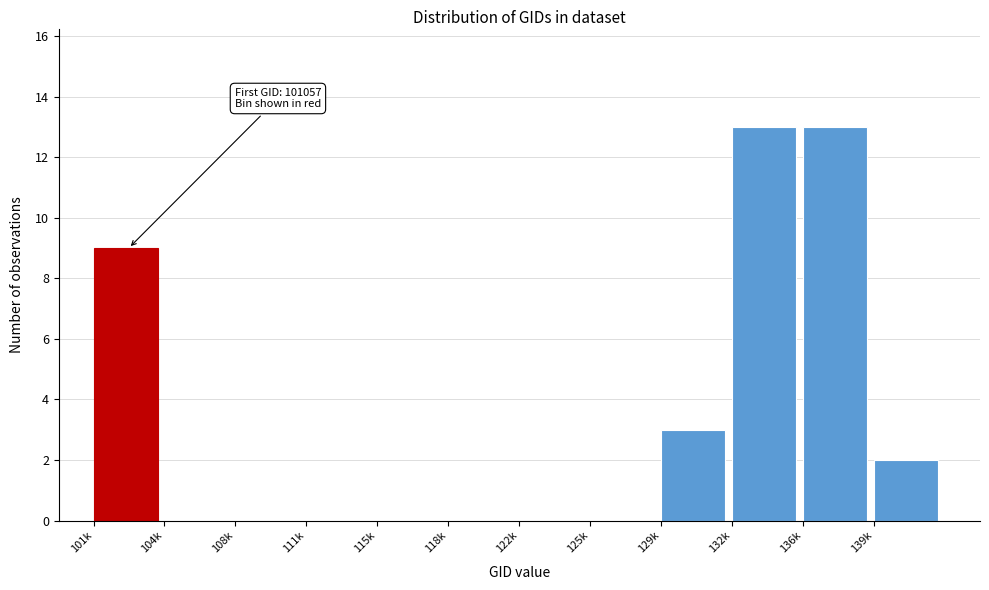

Reading left to right, list all the values displayed in this chart.

101k=9	104k=0	108k=0	111k=0	115k=0	118k=0	122k=0	125k=0	129k=3	132k=13	136k=13	139k=2